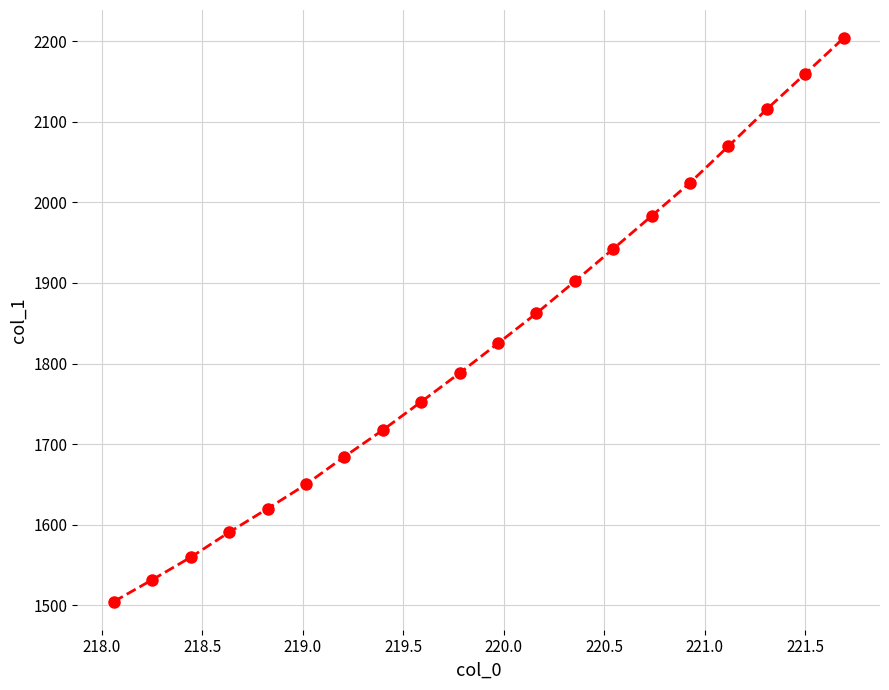

True or false: the data has more than 1 interior local peaks.

False